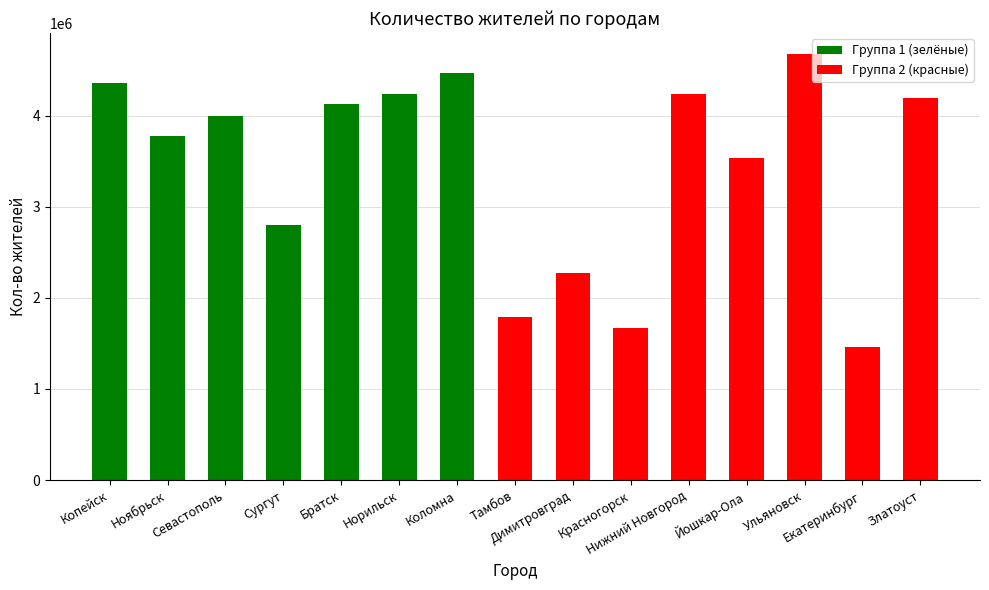

What is the average value?

3439558